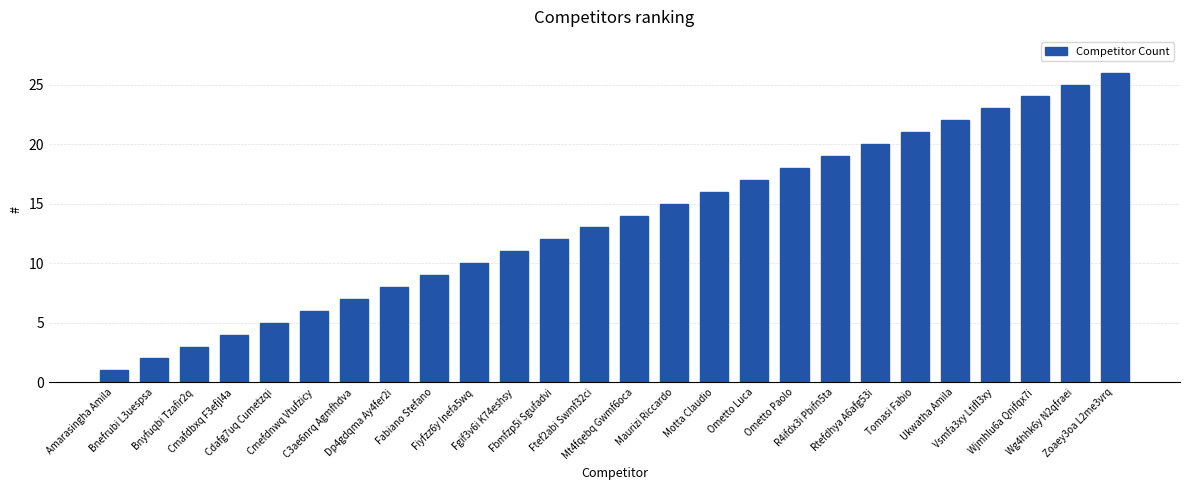

What is the difference between the values at Cdafg7uq Cumetzqi and Dp4gdqma Ay4fer2i?

3